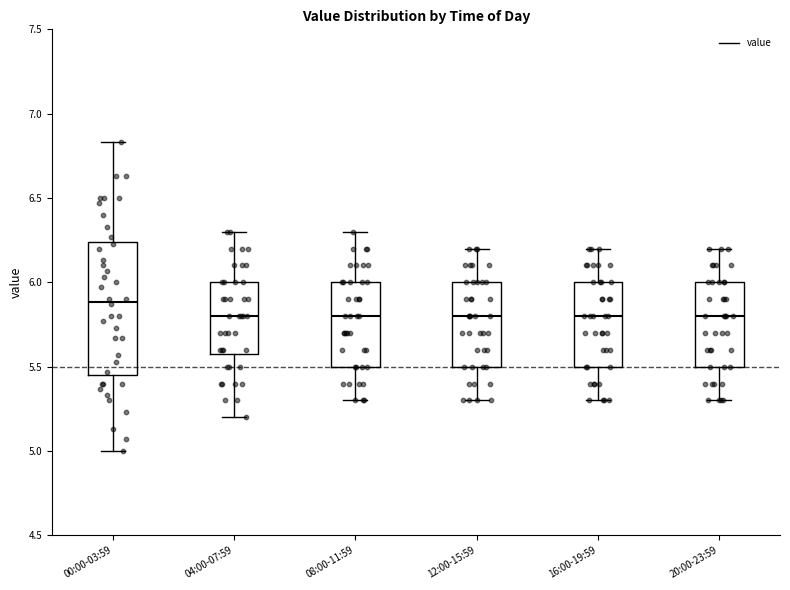

Where does the upper whisker of the box for 04:00-07:59 end on the y-axis? The values are not printed on the chart, so give them approximately, as read against the axis.

6.30